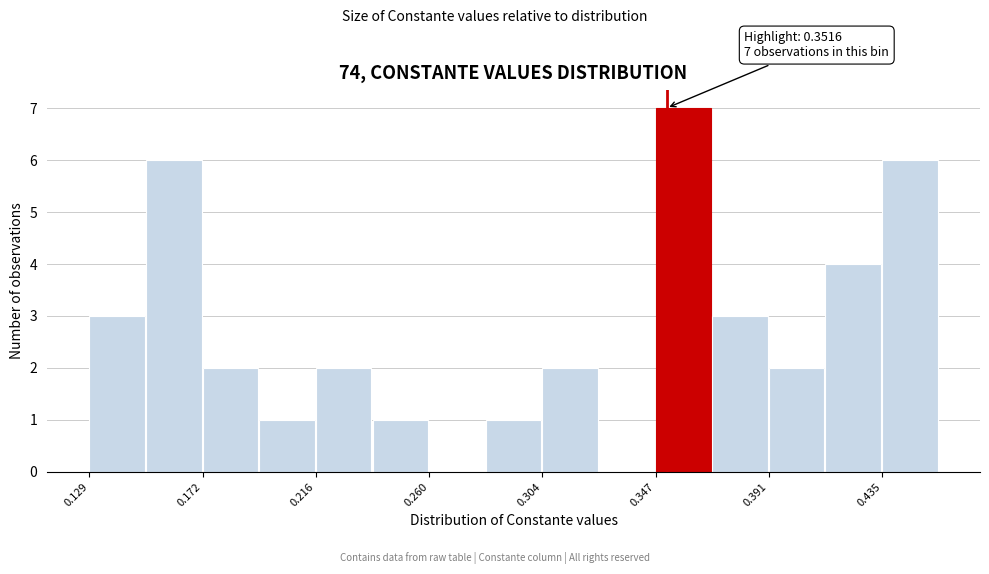

Which range on the x-axis has the tallest bar?

0.345 to 0.370